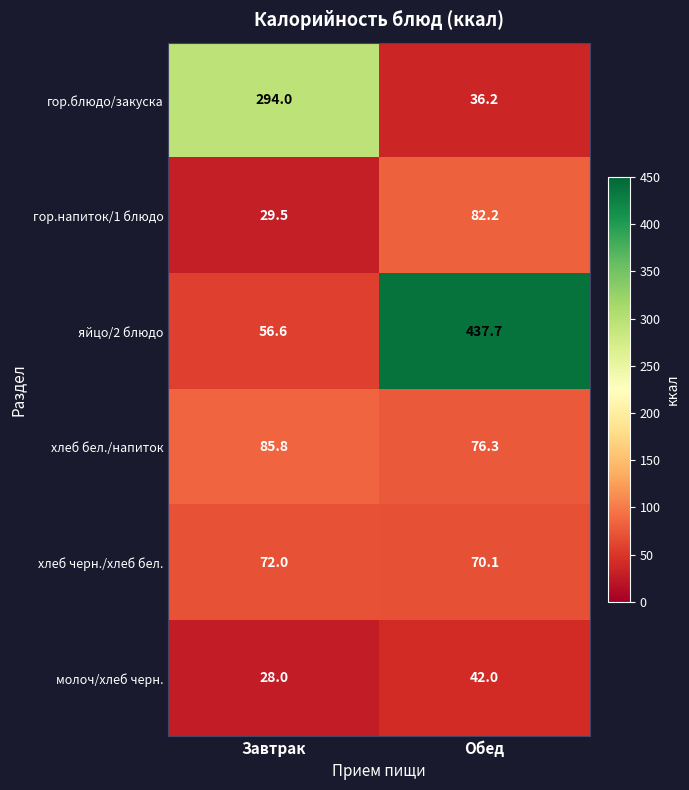

At which category does the chart reach its peak across all series?

Обед